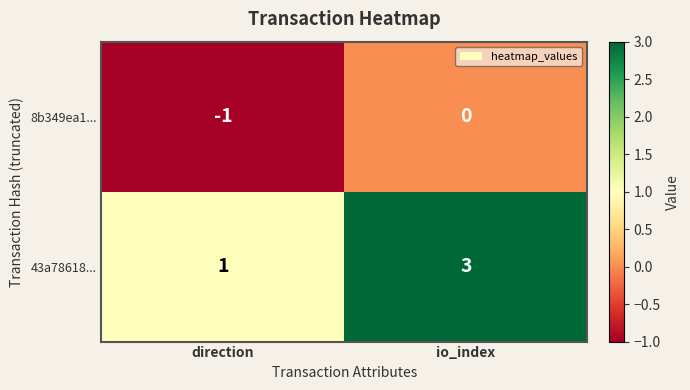

What is the sum of all 43a78618... values?

4